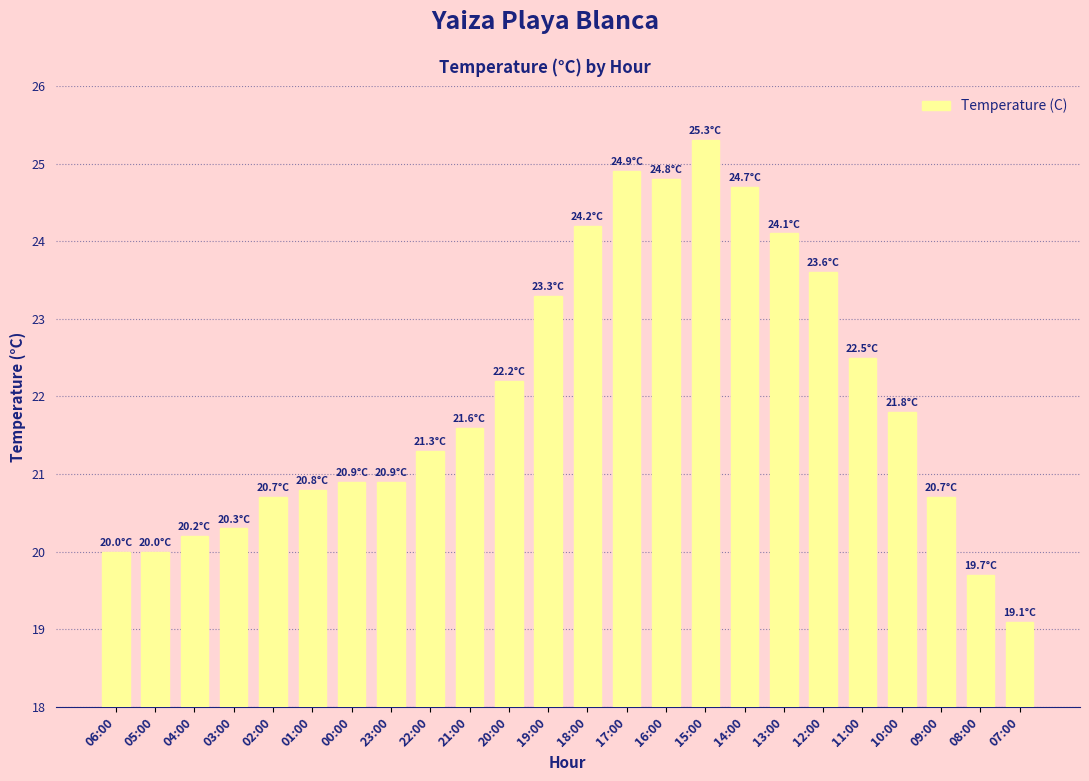

What is the difference between the maximum and minimum values?

6.2